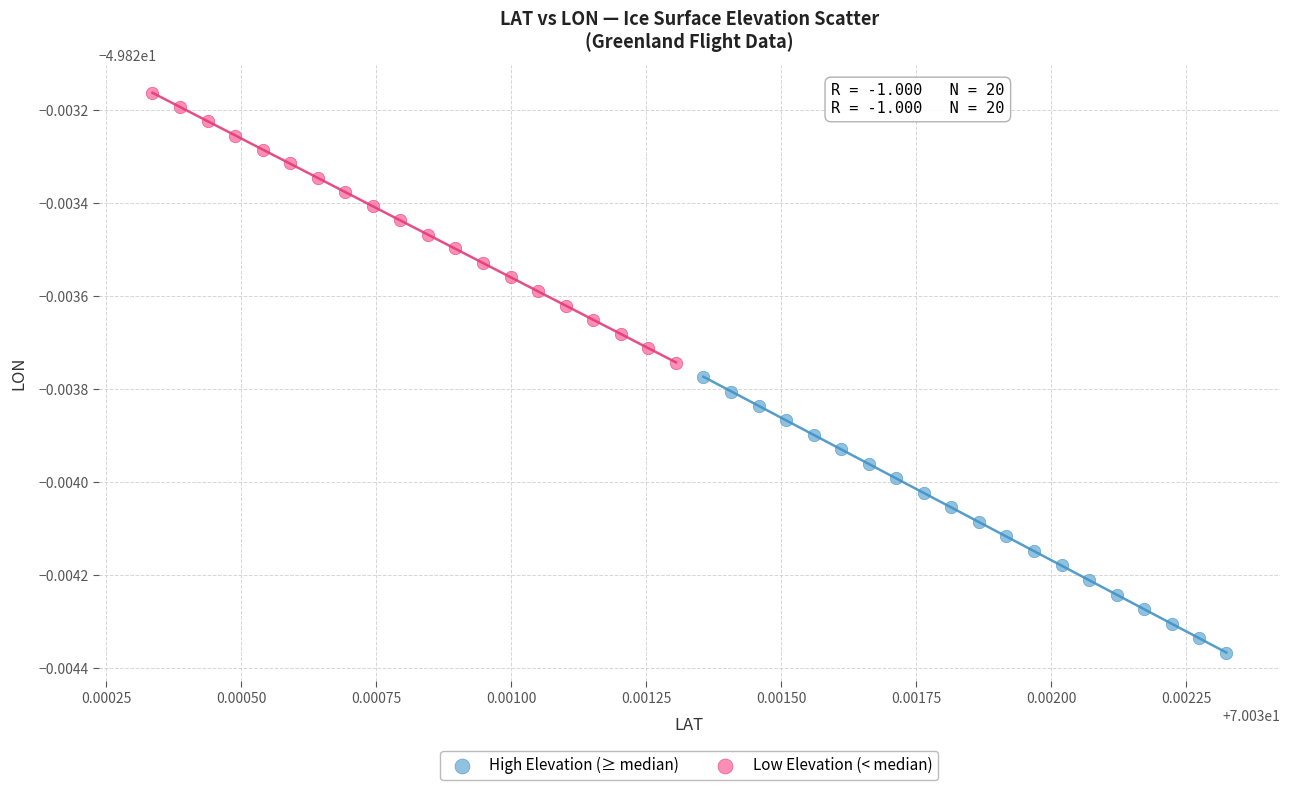

Which series contains the highest Y value?

Low Elevation (< median)